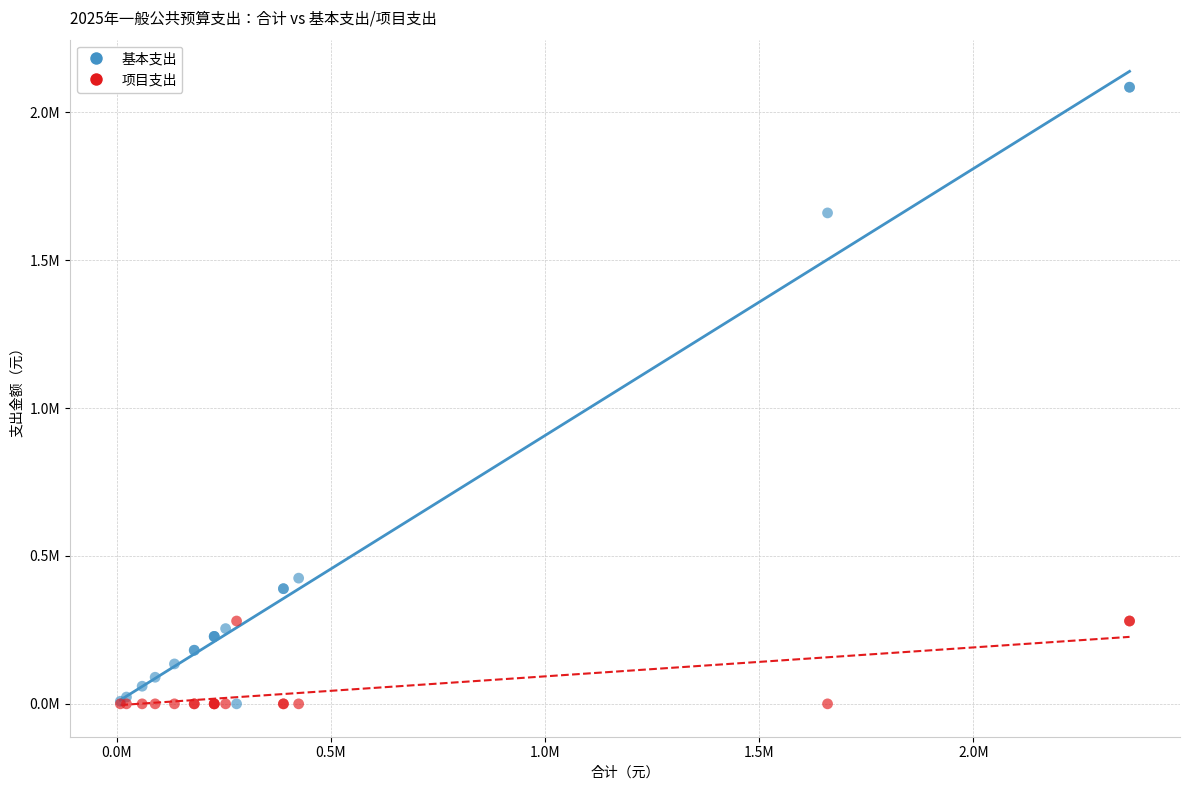

Which series has the largest Y range (max minus min)?

基本支出